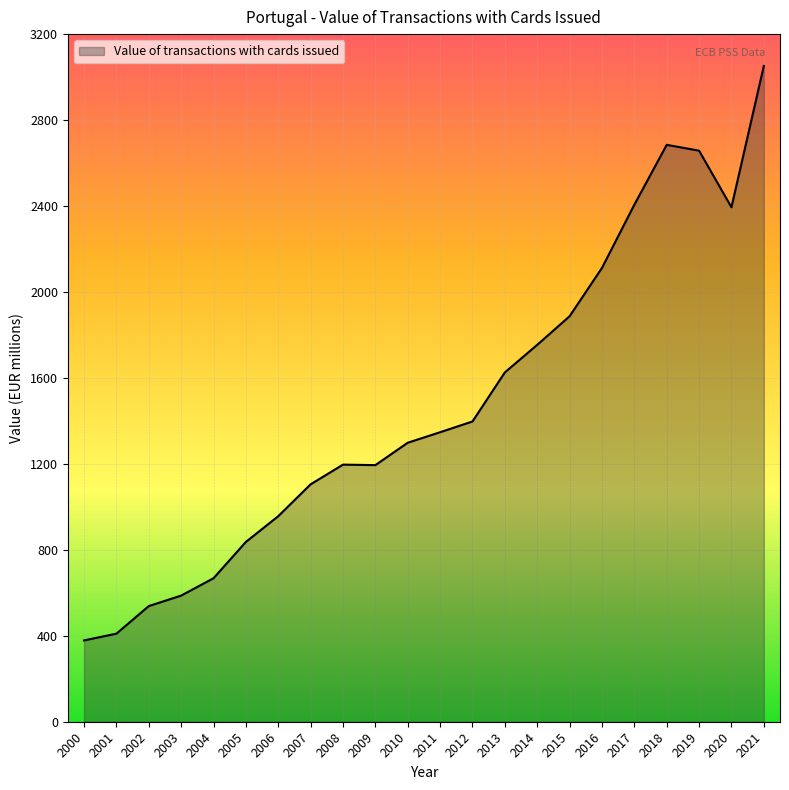

The value at 2021 is 3051.8. True or false?

True